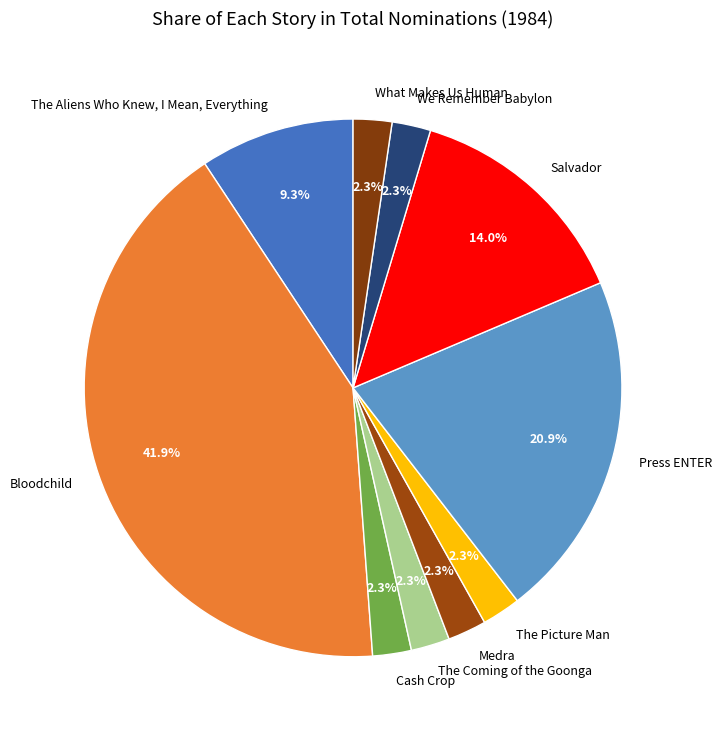

Count the number of slices in the pie.

10